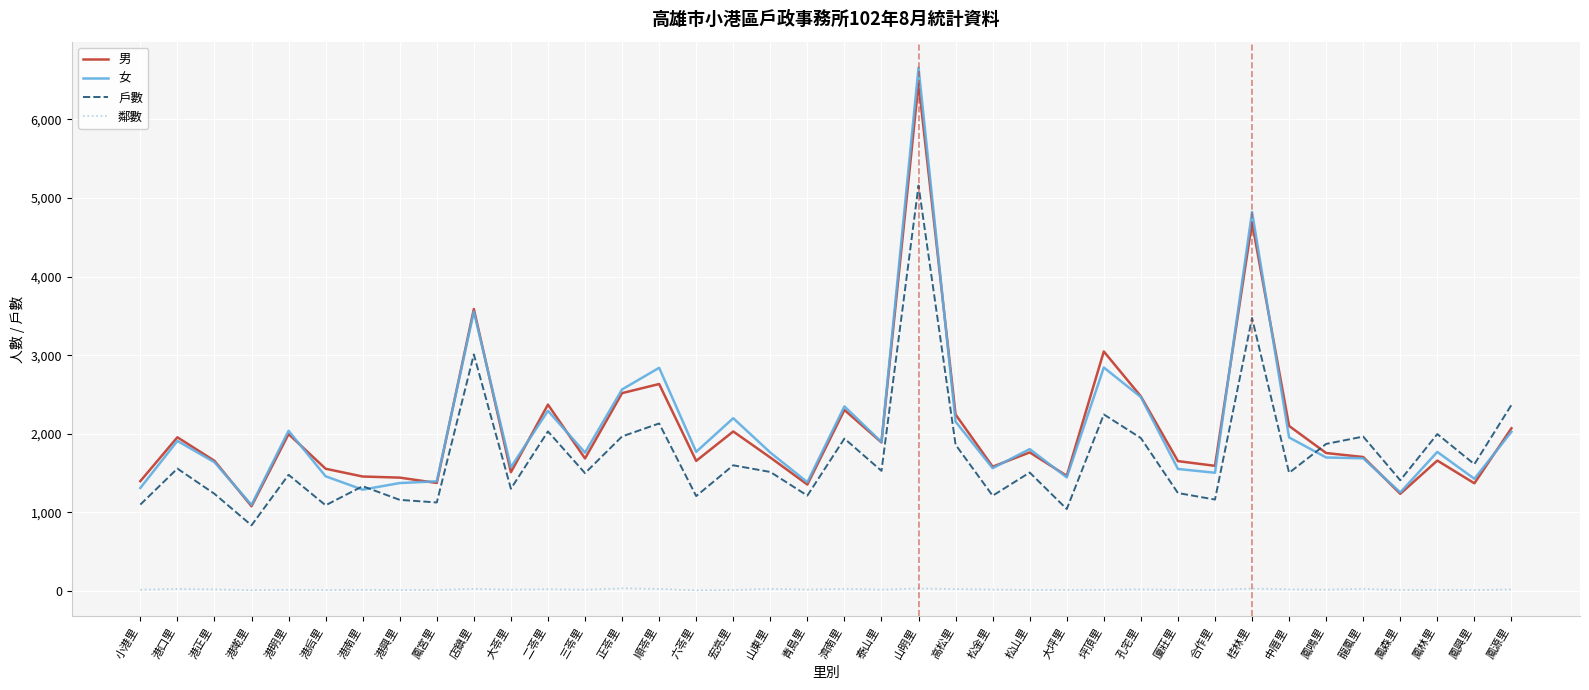

Between 港口里 and 青島里, which series saw the biggest shift?

男